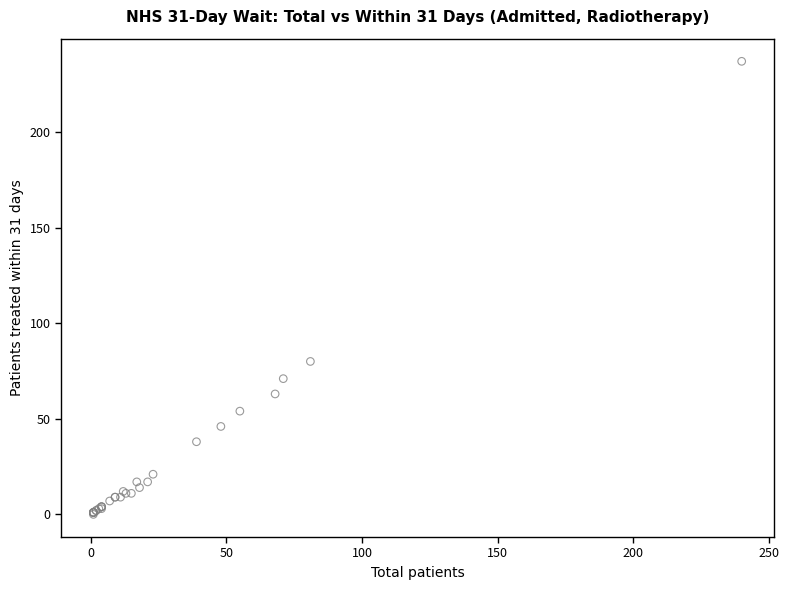

What Y value in the scatter plot is closest to 118?

80